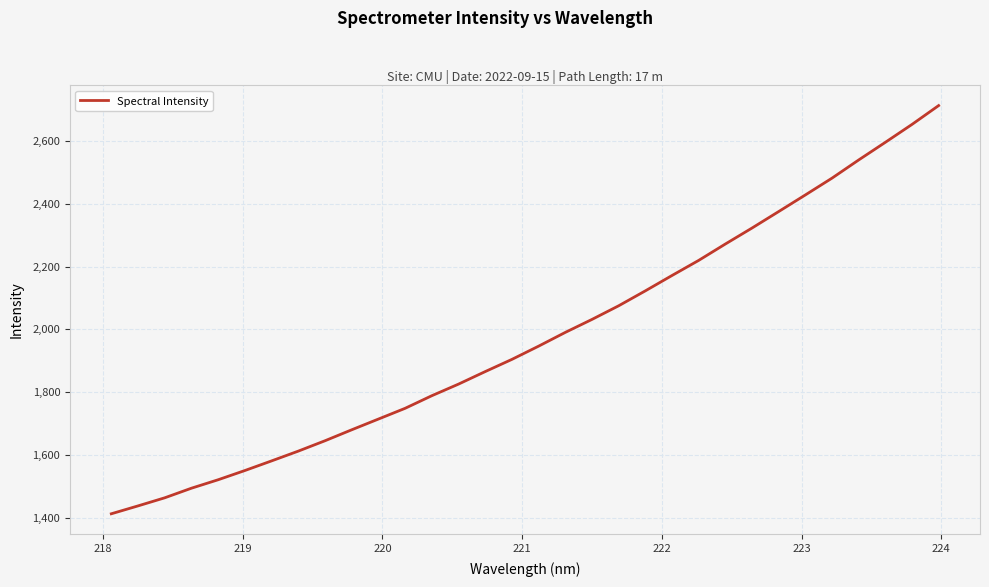

What is the smallest value displayed?

1412.0